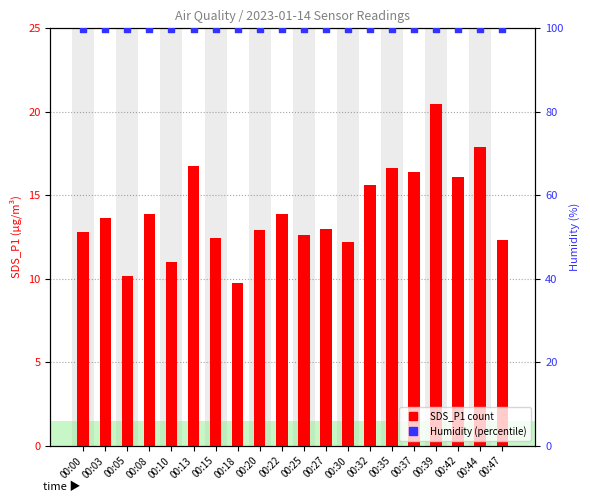

Which series has the largest total across all categories?

Humidity